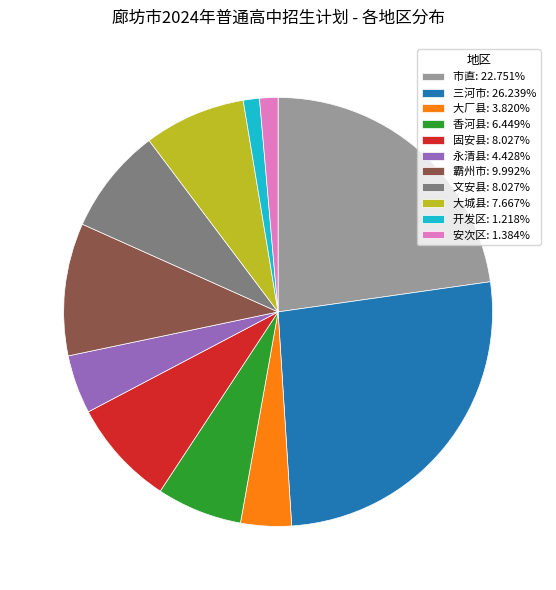

Is it true that 安次区 is 1% of the pie?

True